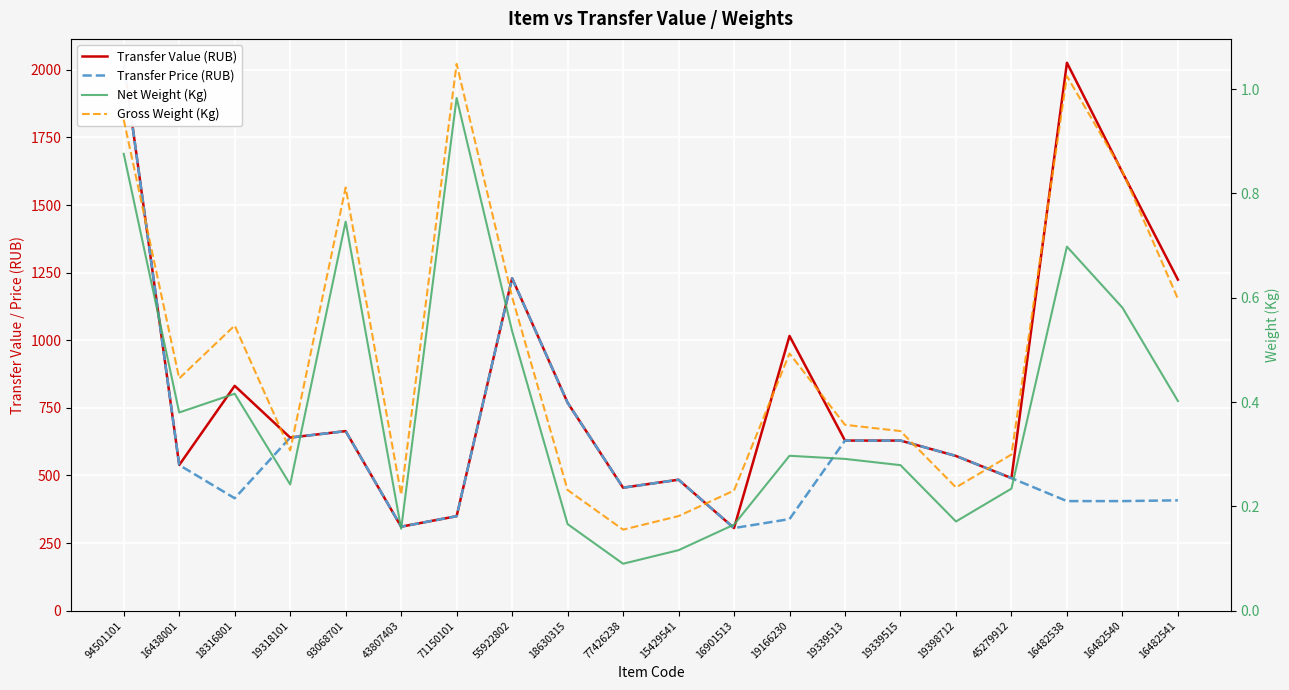

Which series changed the most between 19398712 and 16482540?

Transfer Value (RUB)